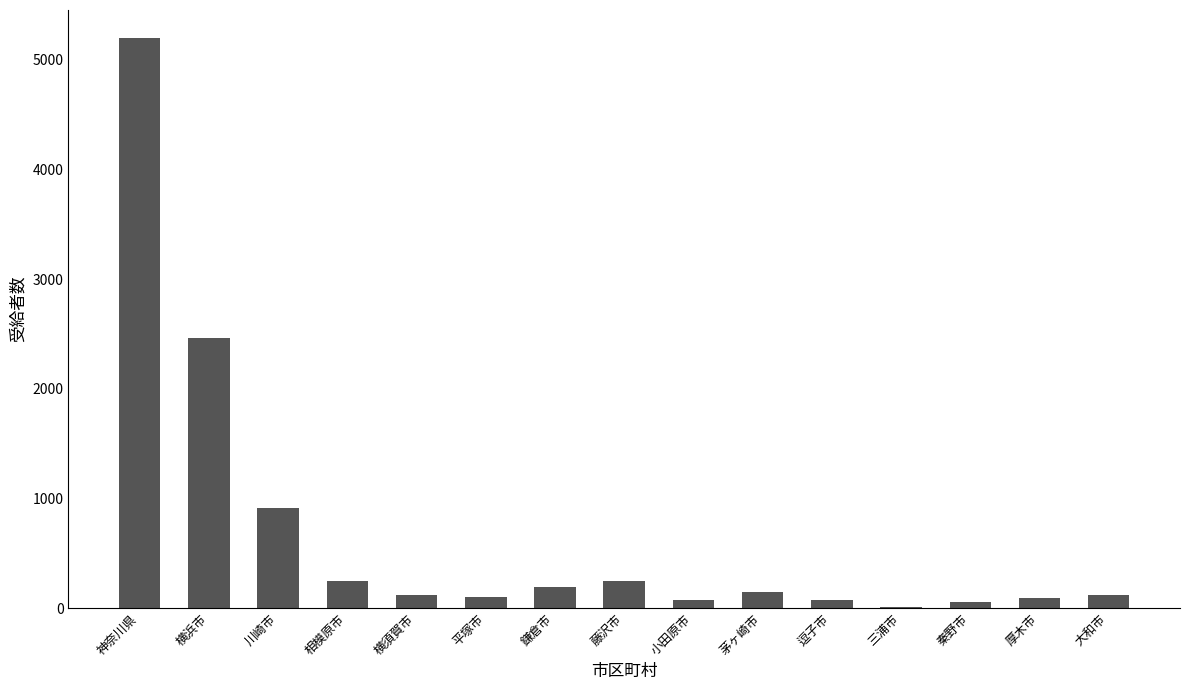

What is the average value?

669